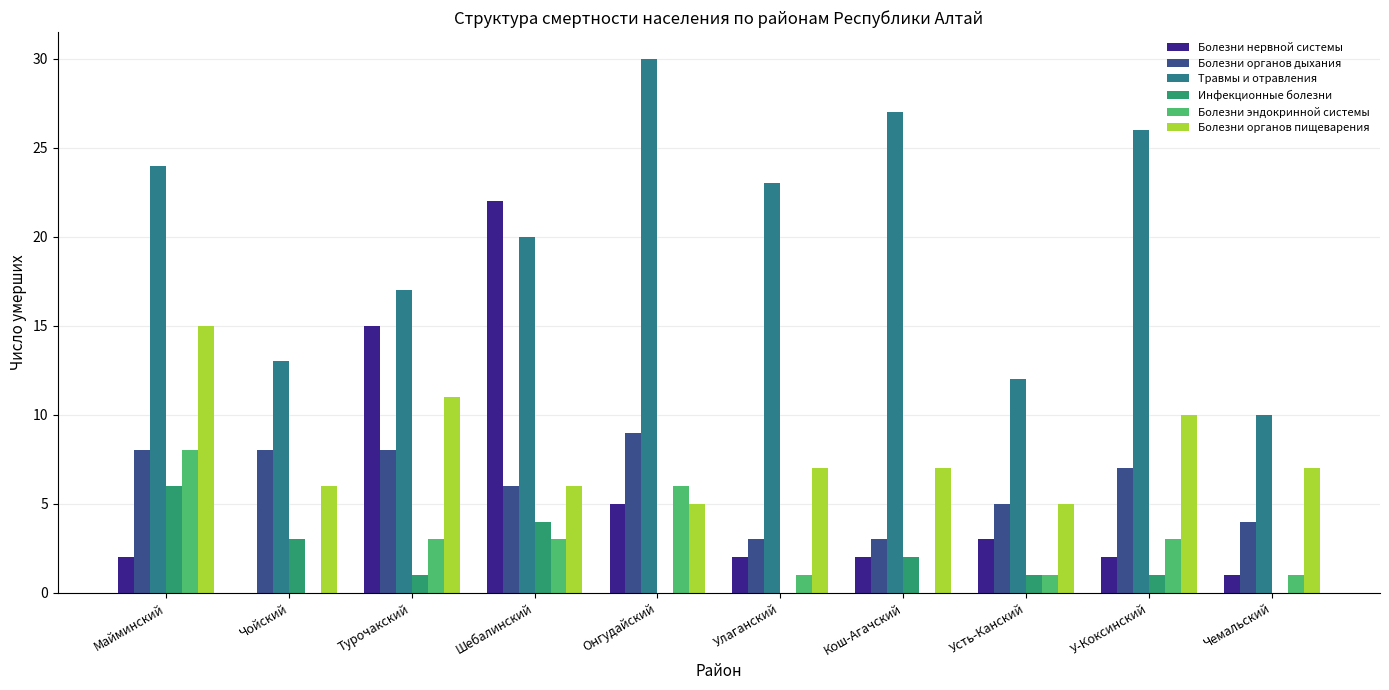

The value of Травмы и отравления at Онгудайский is 30. True or false?

True